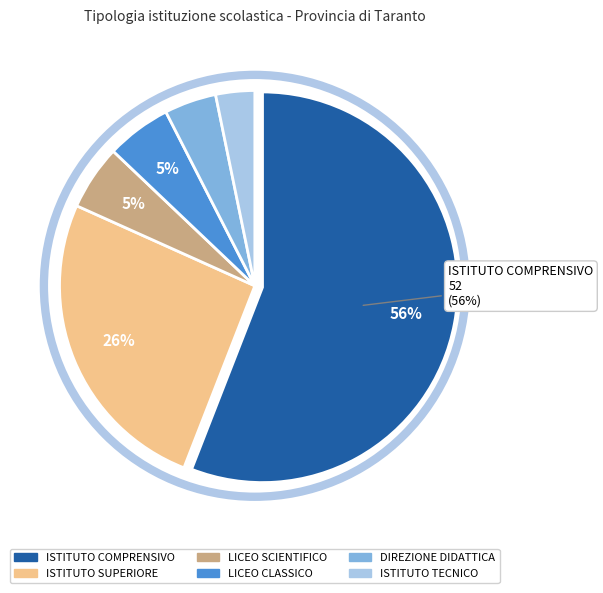

To the nearest percent, what is the average slice percentage?

17%